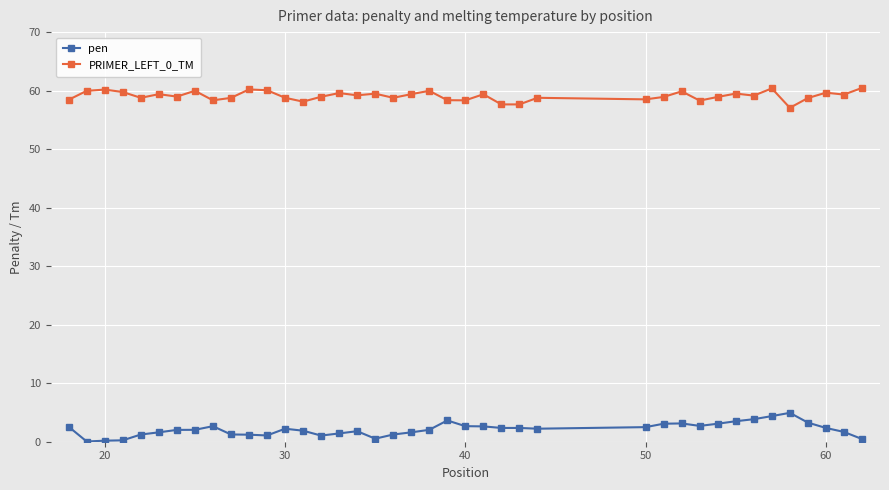

True or false: PRIMER_LEFT_0_TM has more than 2 points higher than both neighbors.

True